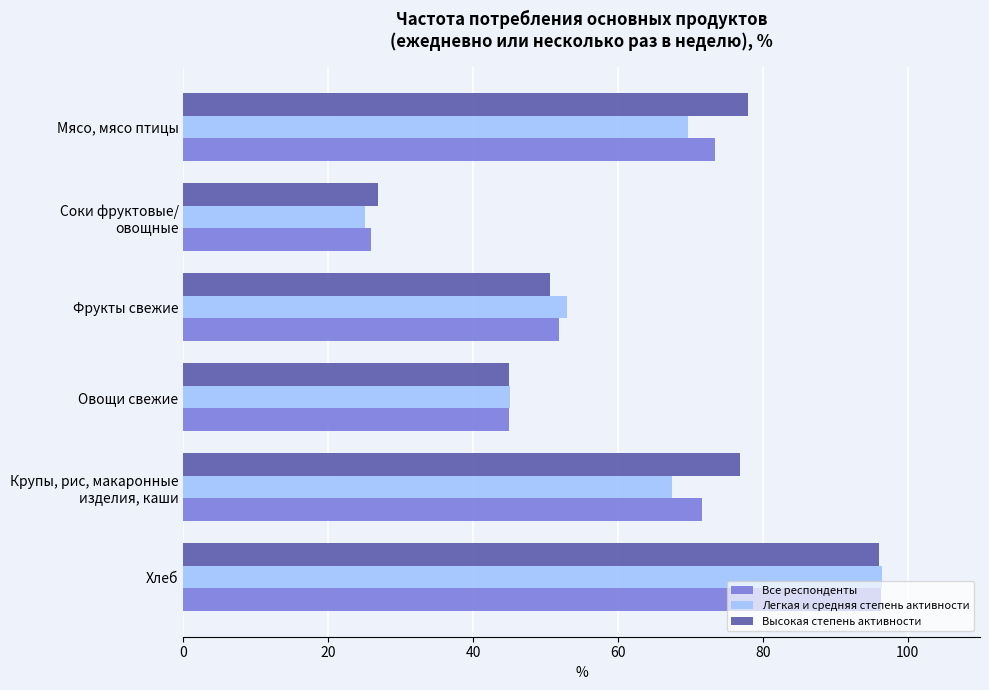

What is the highest value of the Все респонденты series?

96.3